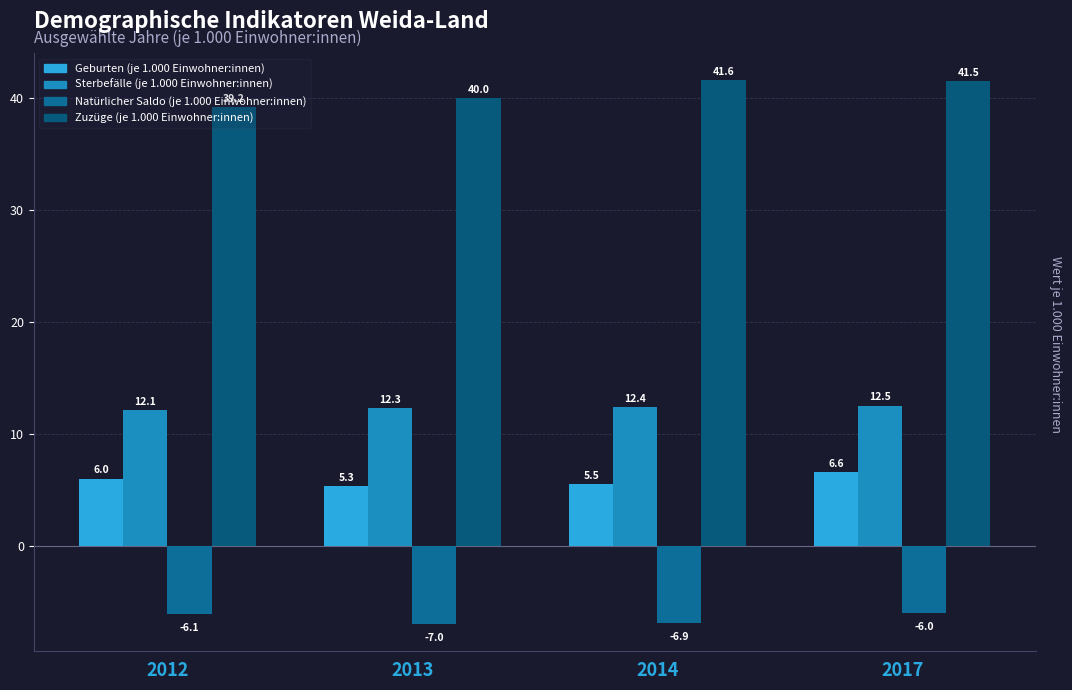

At which category is the sum across all series the highest?

2017